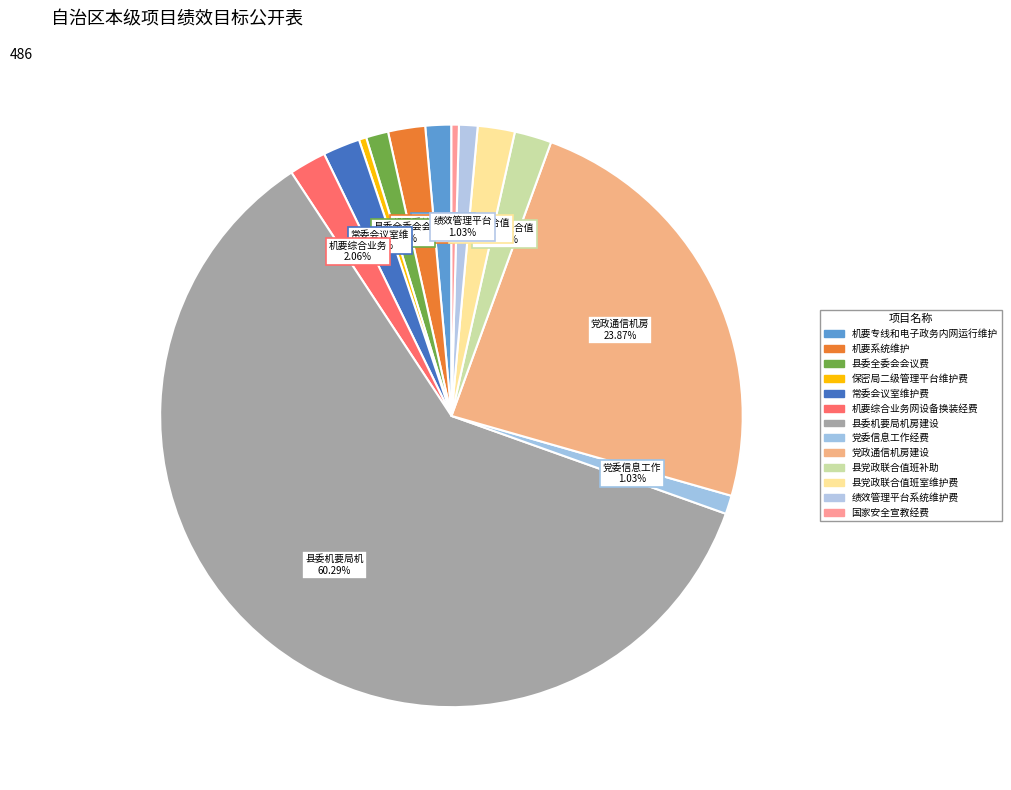

To the nearest percent, what percentage of the pie is 党政通信机房建设?

24%